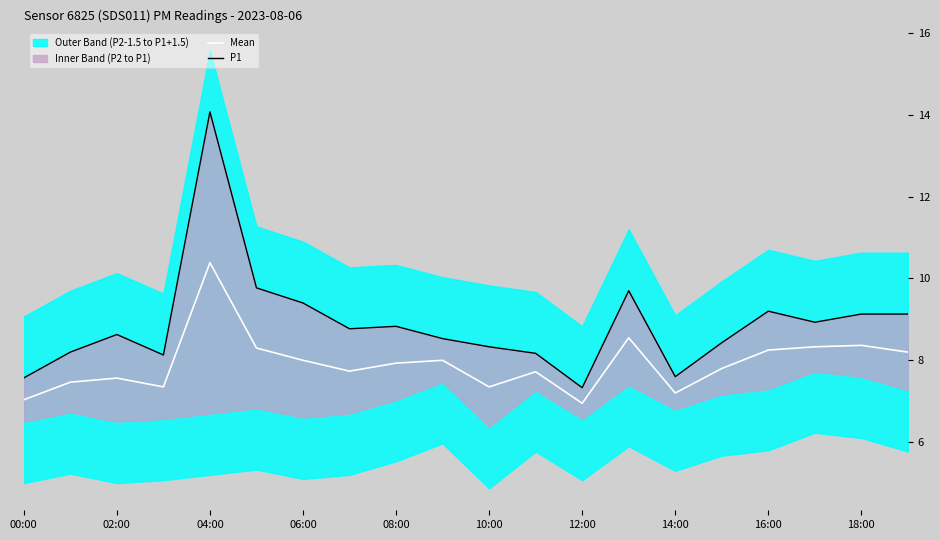

Is it true that Mean equals 12.1 at 12:00?

False